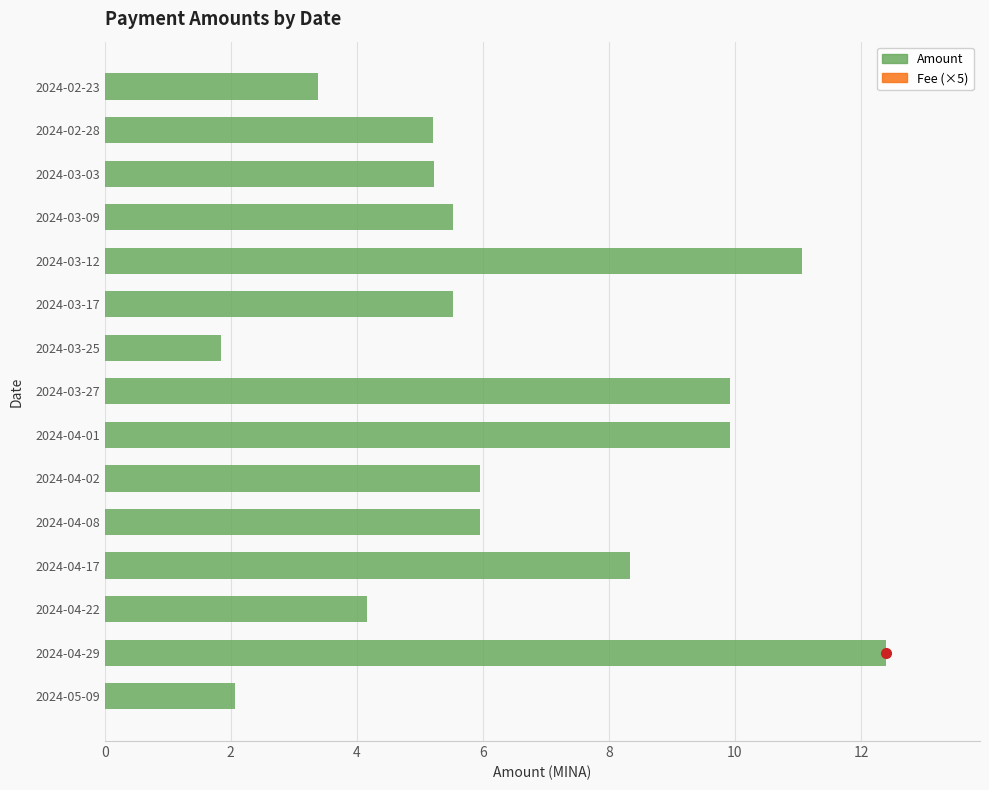

The value of Fee (×5) at 0 is 0.6. True or false?

True